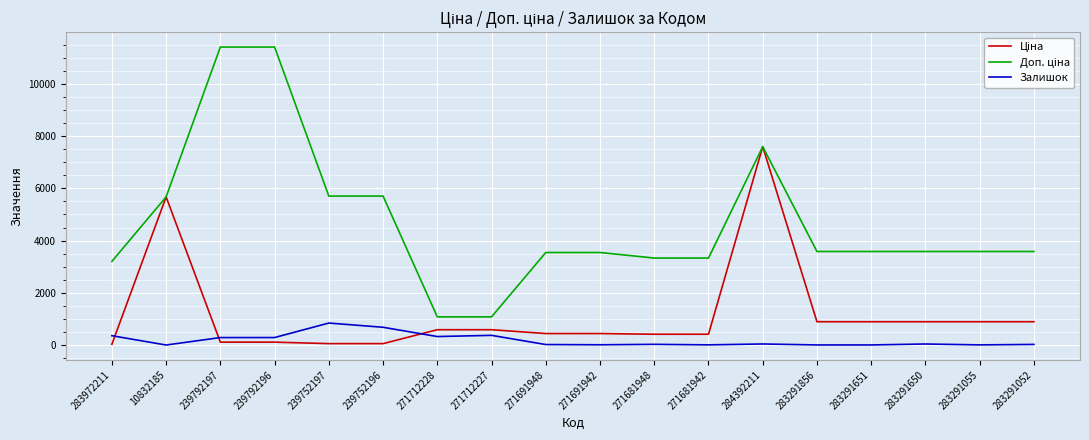

At which category is the sum across all series the highest?

284392211